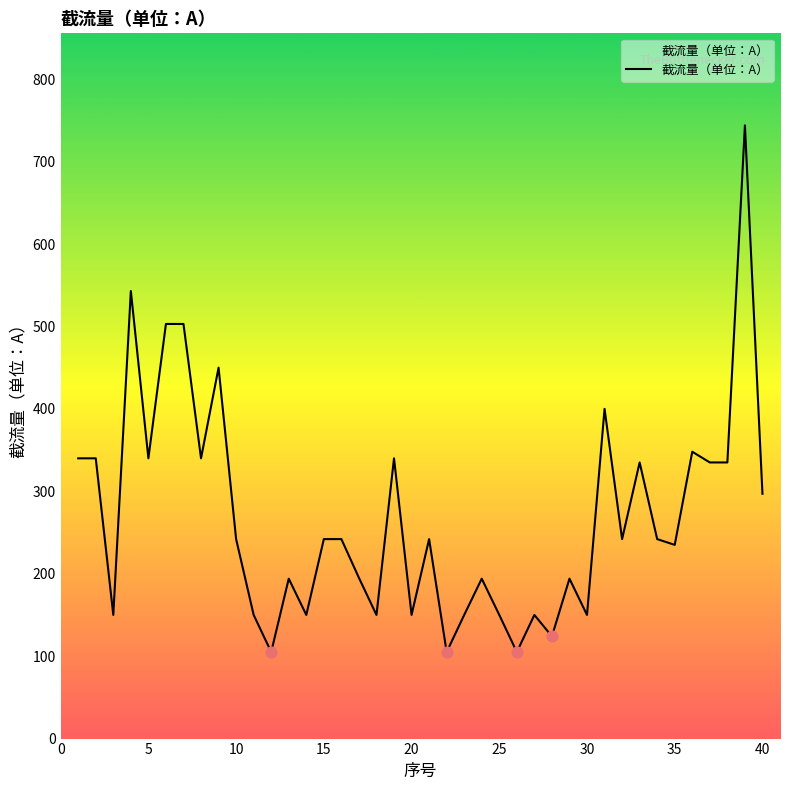

What is the smallest value displayed?

105